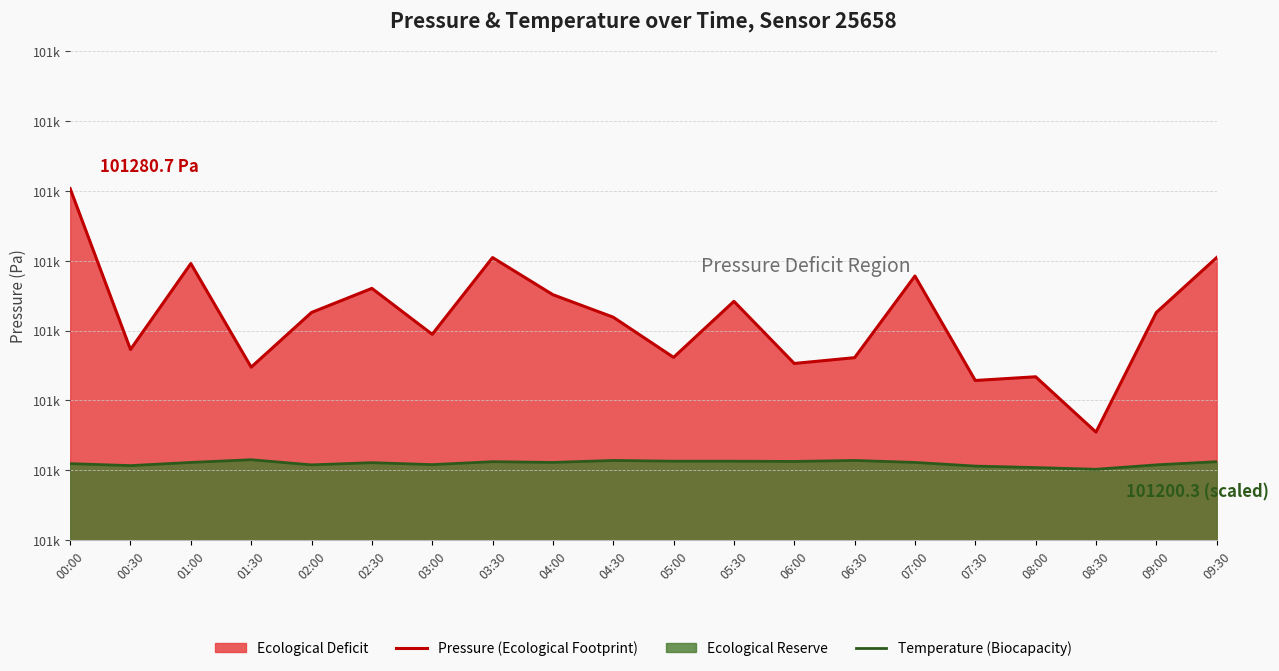

Where is the first local minimum for Pressure (Ecological Footprint)?

00:30